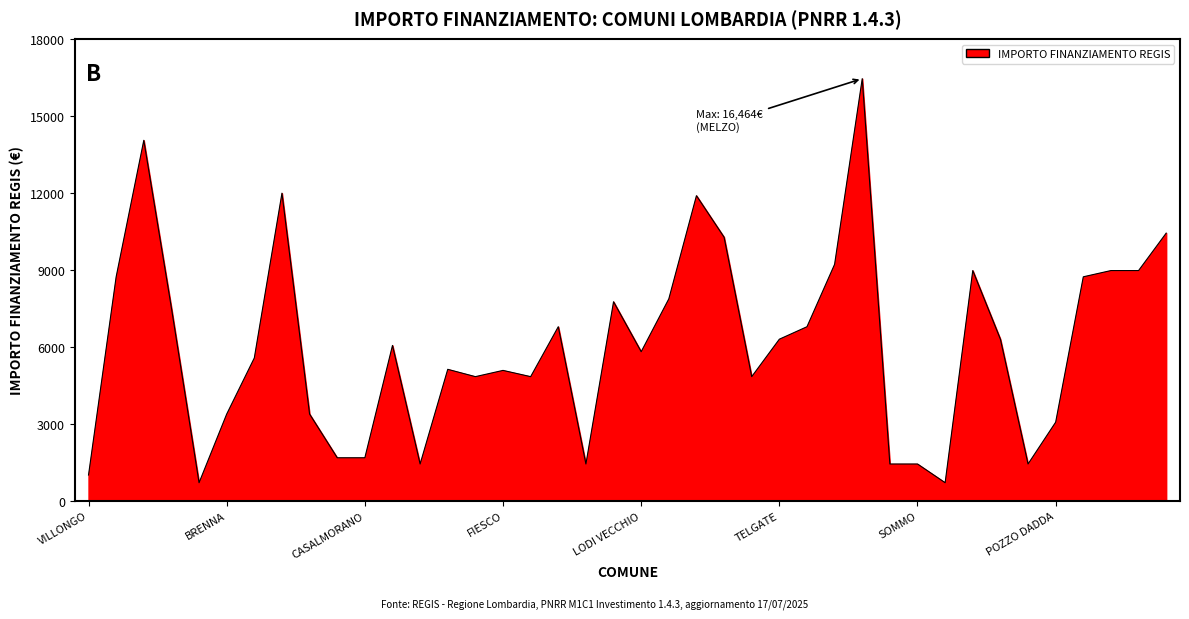

True or false: the data has more than 1 interior local peaks.

True